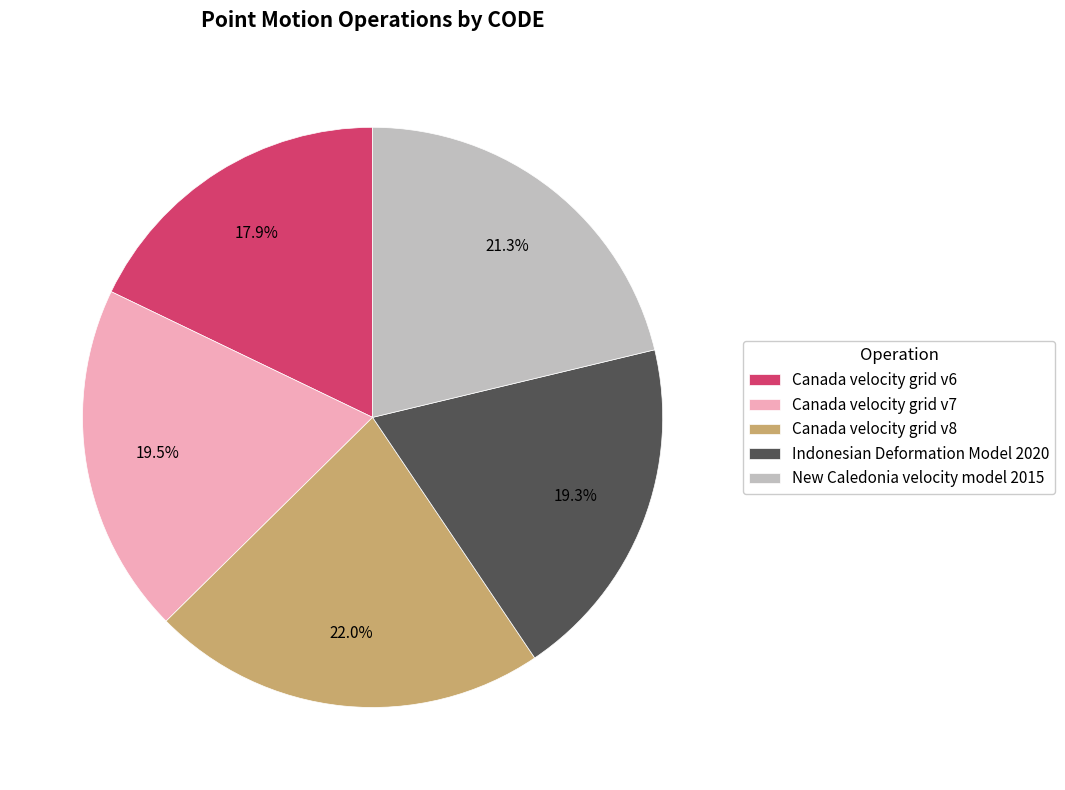

Approximately how many times larger is the value at New Caledonia velocity model 2015 compared to Canada velocity grid v8?

1.0